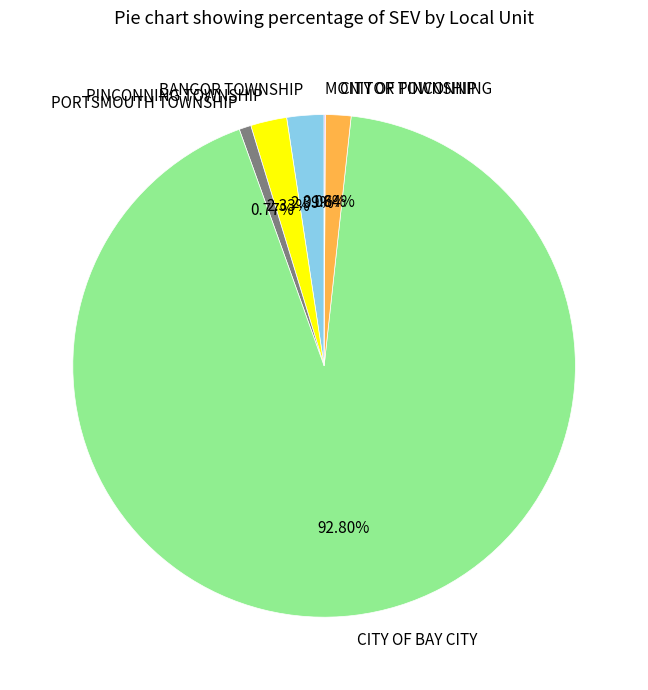

Do BANGOR TOWNSHIP and CITY OF BAY CITY together represent more than half of the pie?

Yes